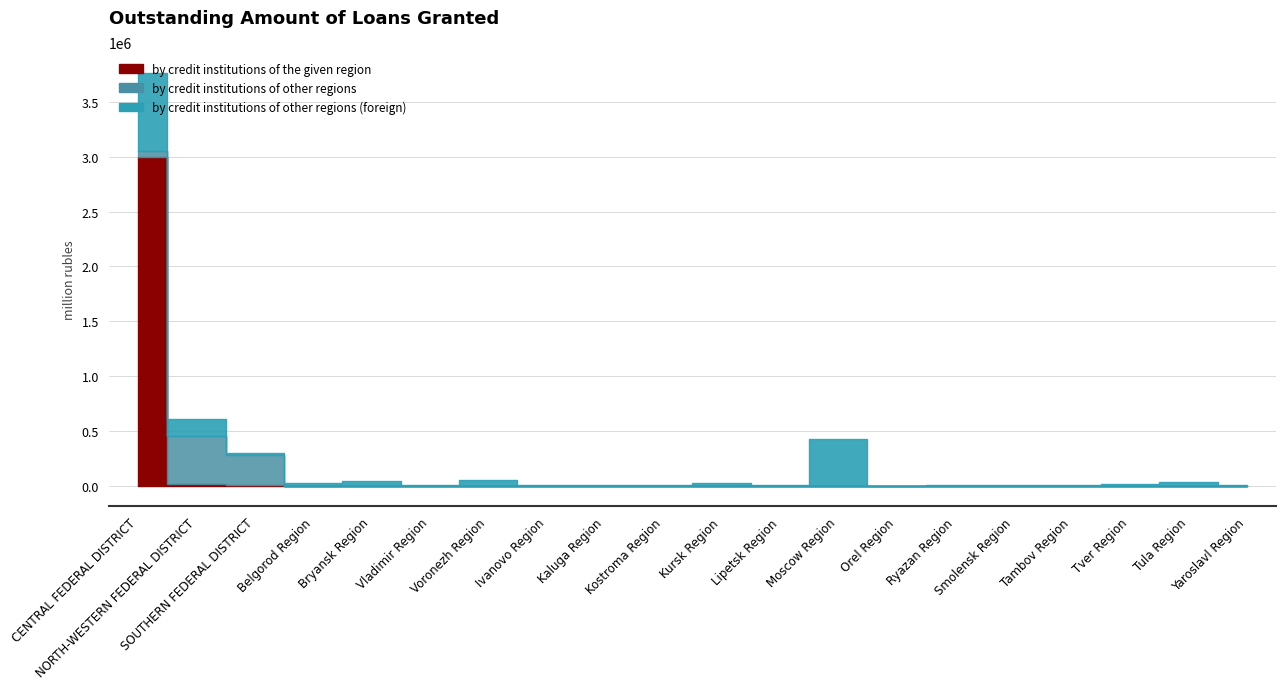

At which category does by credit institutions of the given region reach its first local valley?

Orel Region